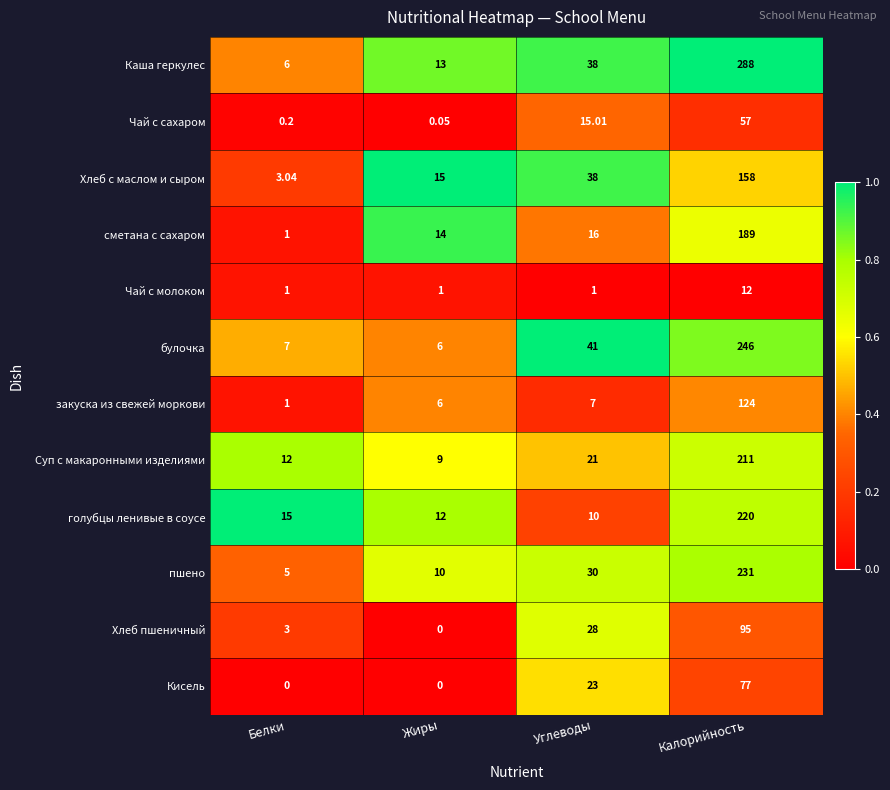

Rank the series by their maximum value, from lowest to highest.

Чай с молоком, Чай с сахаром, Кисель, Хлеб пшеничный, закуска из свежей моркови, Хлеб с маслом и сыром, сметана с сахаром, Суп с макаронными изделиями, голубцы ленивые в соусе, пшено, булочка, Каша геркулес